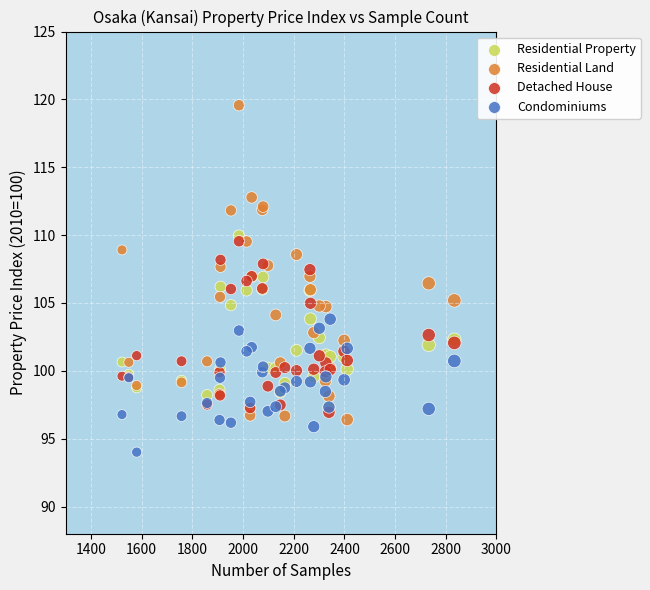

What are all the series names shown in the legend?

Residential Property, Residential Land, Detached House, Condominiums